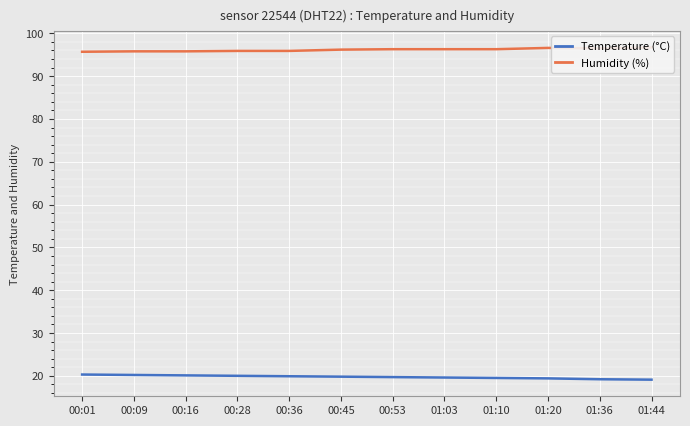

Between 01:44 and 01:20, which is larger?

01:20